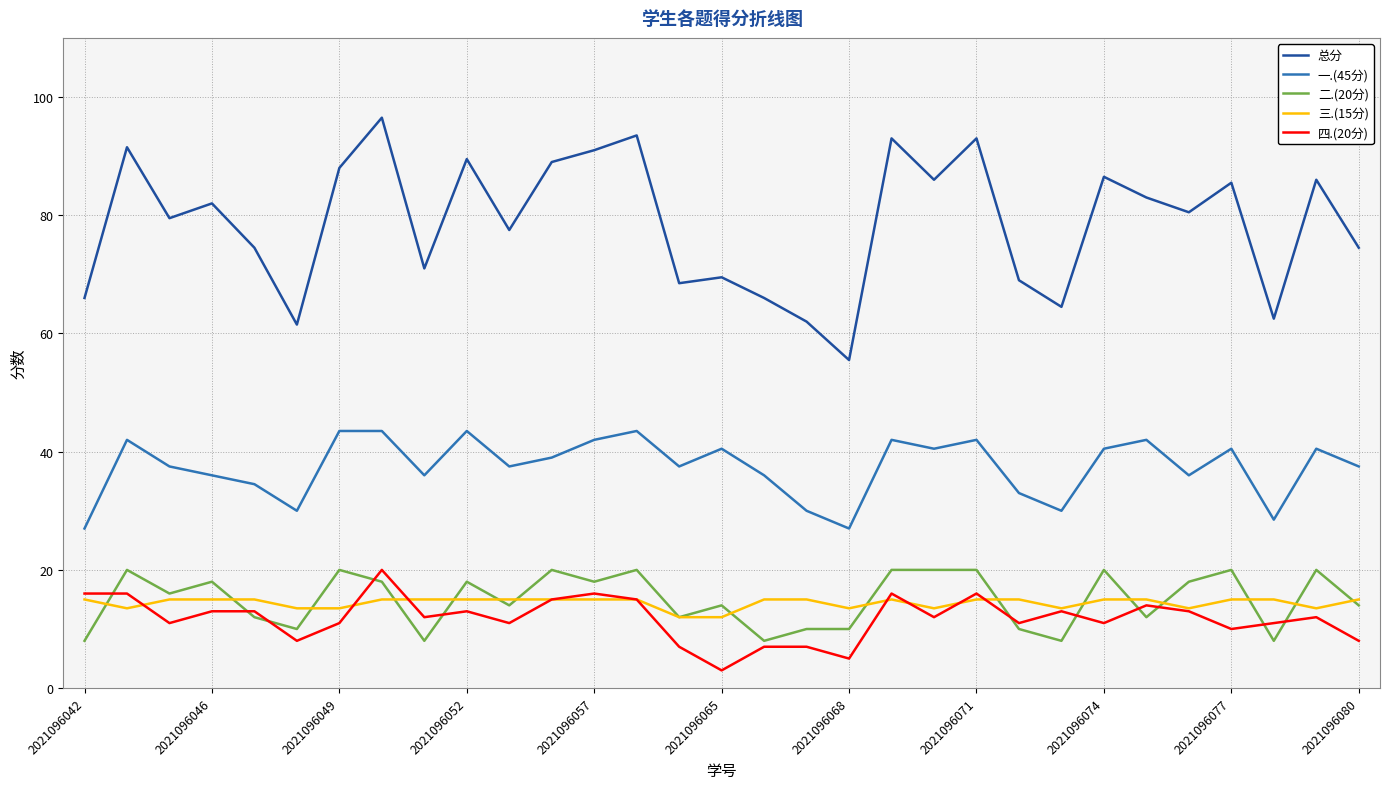

Which series has the largest total across all categories?

总分